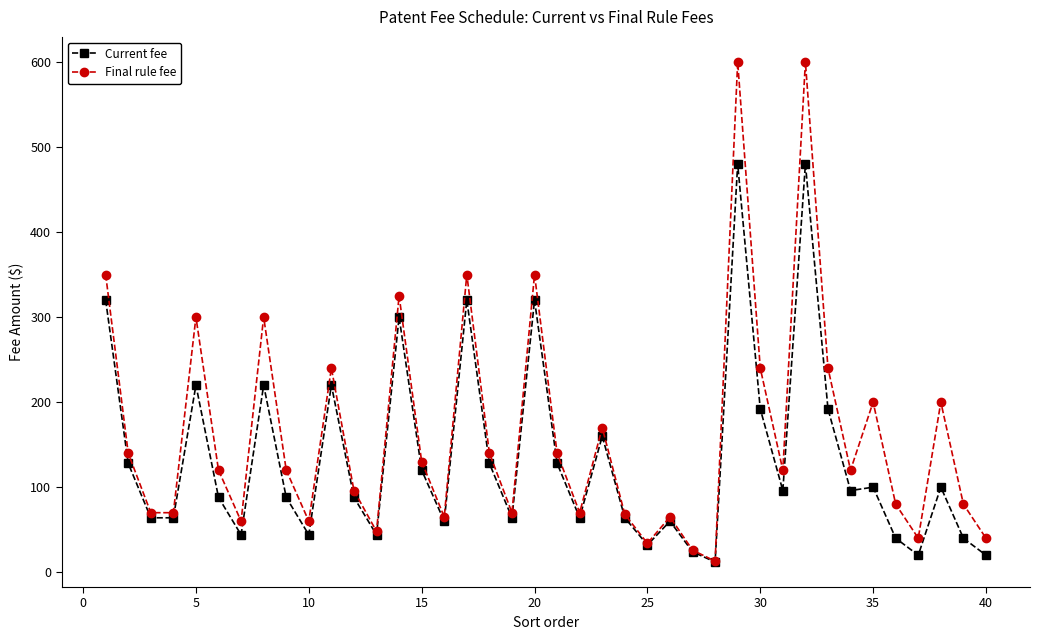

Which series has the largest range (max minus min)?

Final rule fee